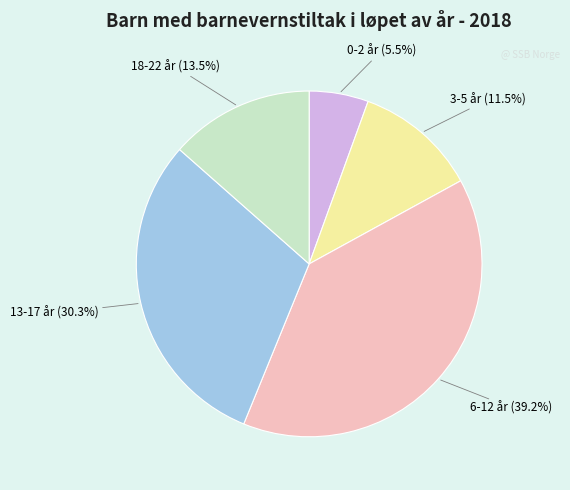

Is there any slice that represents more than half of the pie?

No